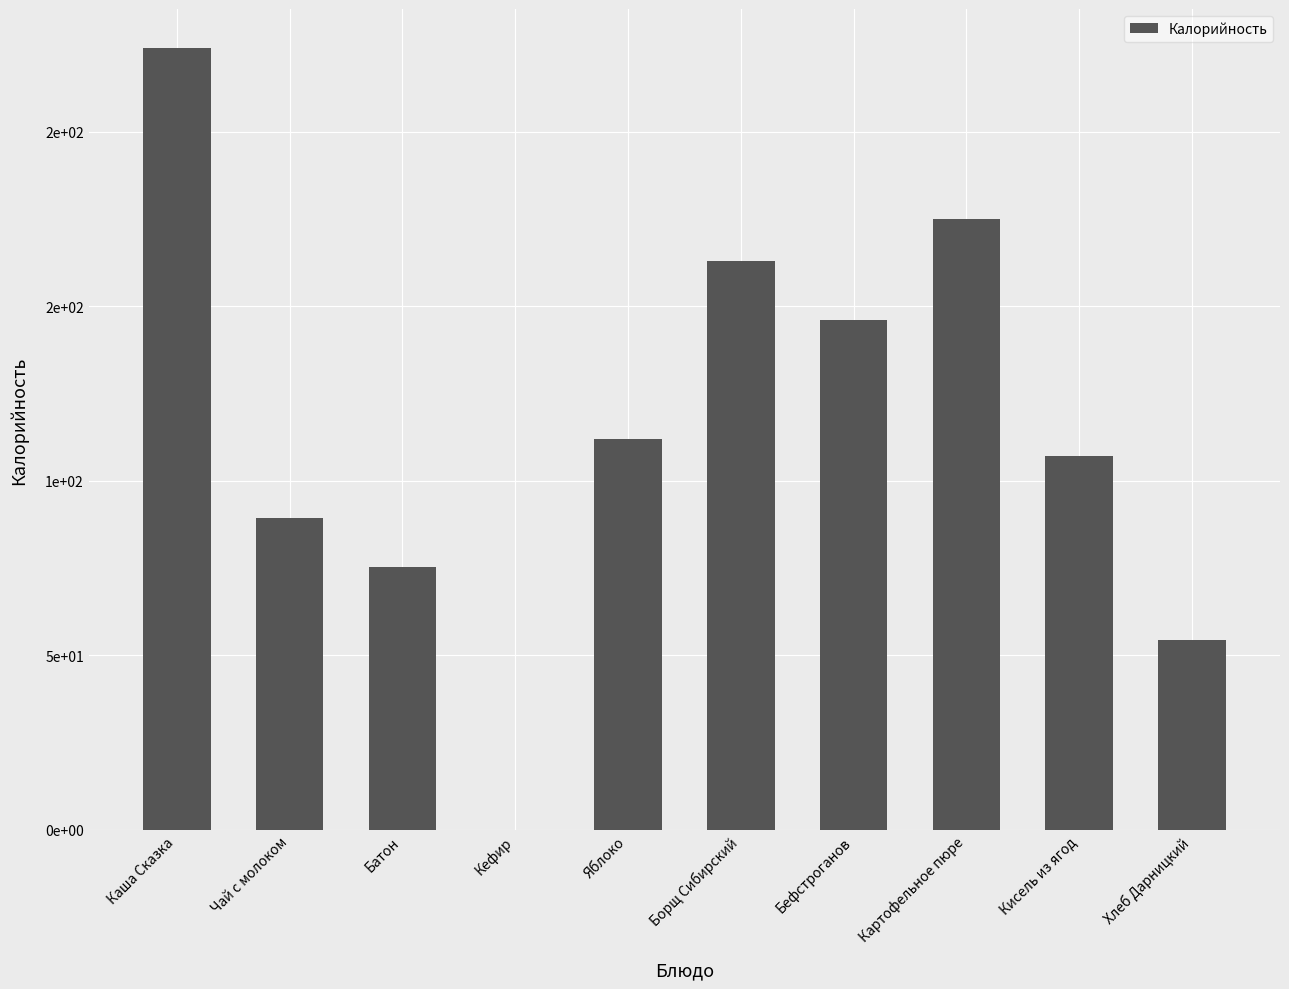

Are the bars horizontal?

No